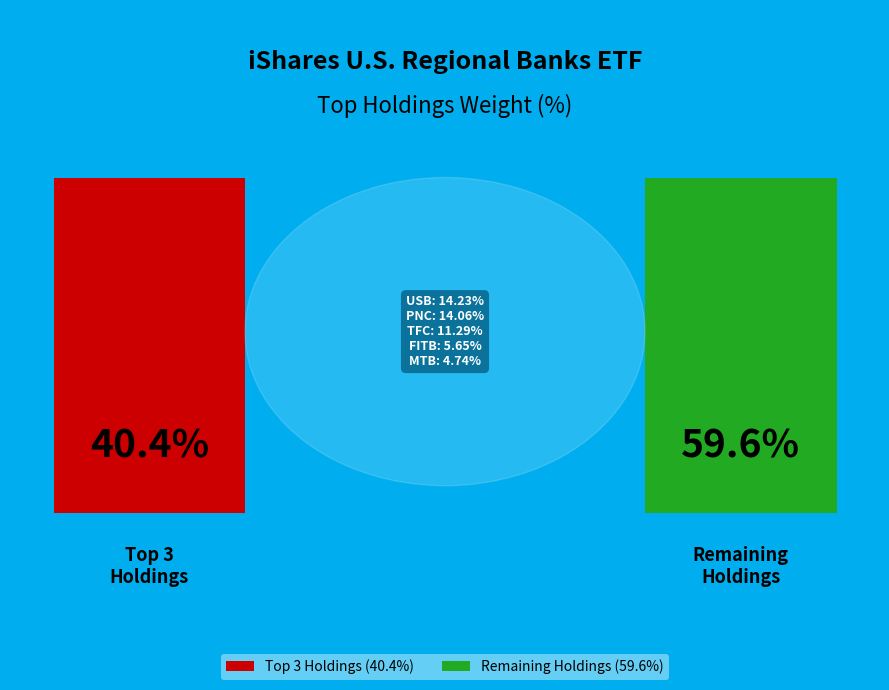

What is the largest slice in the pie chart?

USB